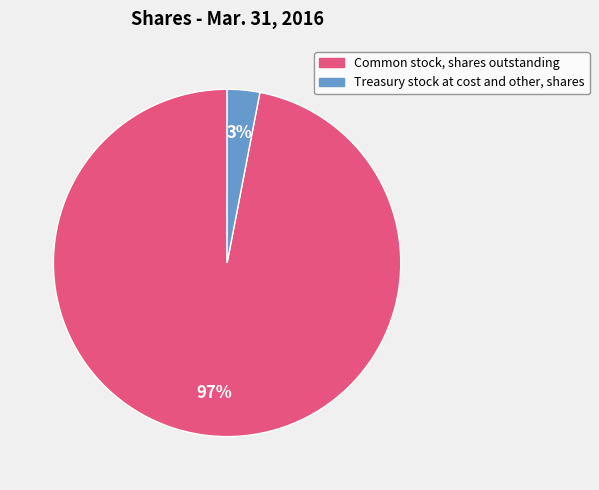

How many slices are in this pie chart?

2